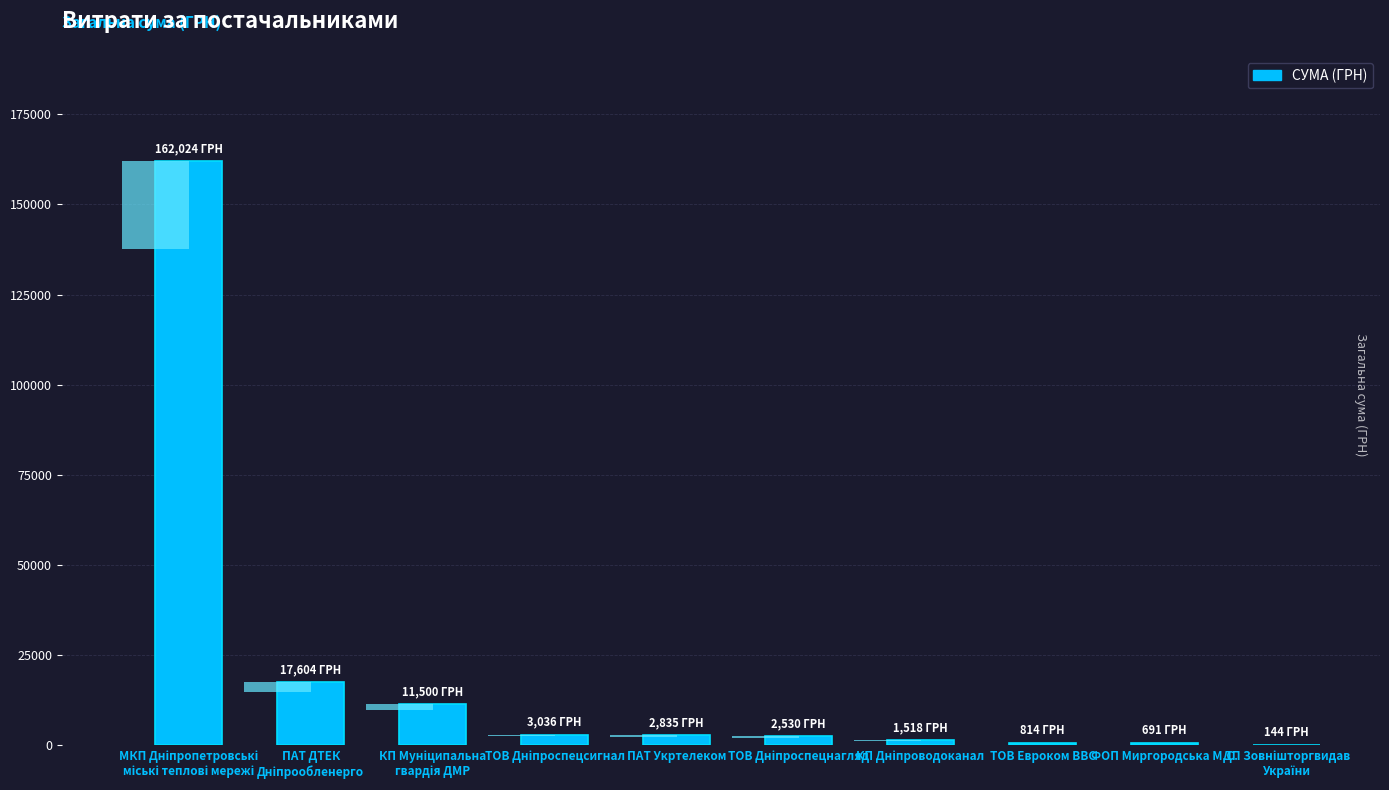

What is the sum of all values?

202695.7